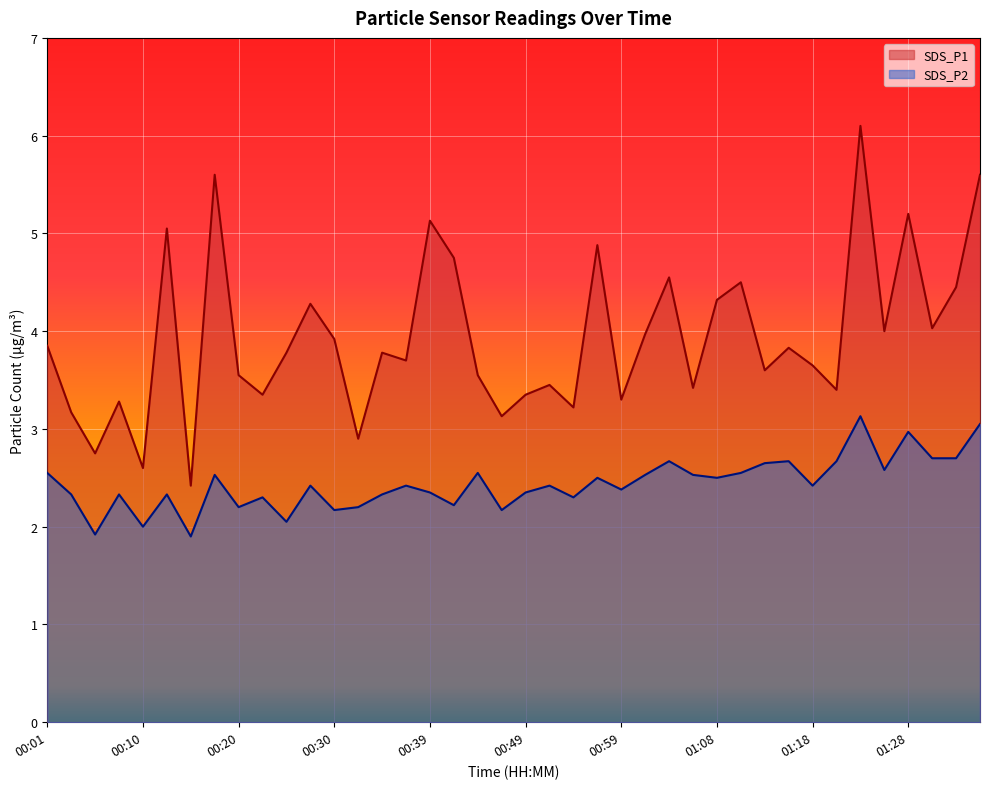

True or false: SDS_P2 and SDS_P1 cross at least once.

False